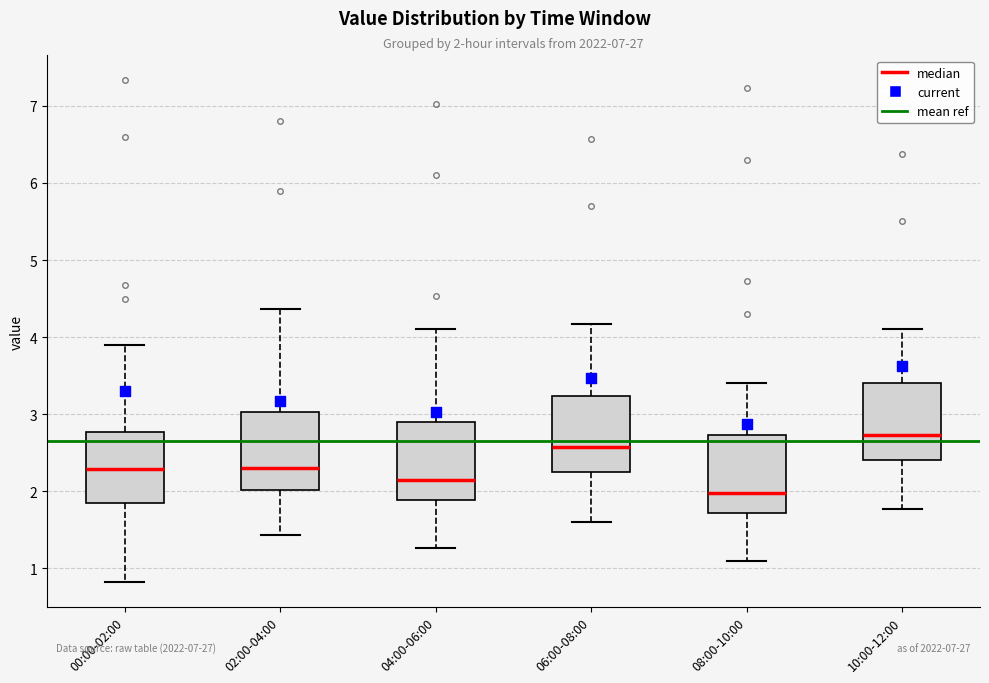

Which box has the highest median line?

10:00-12:00